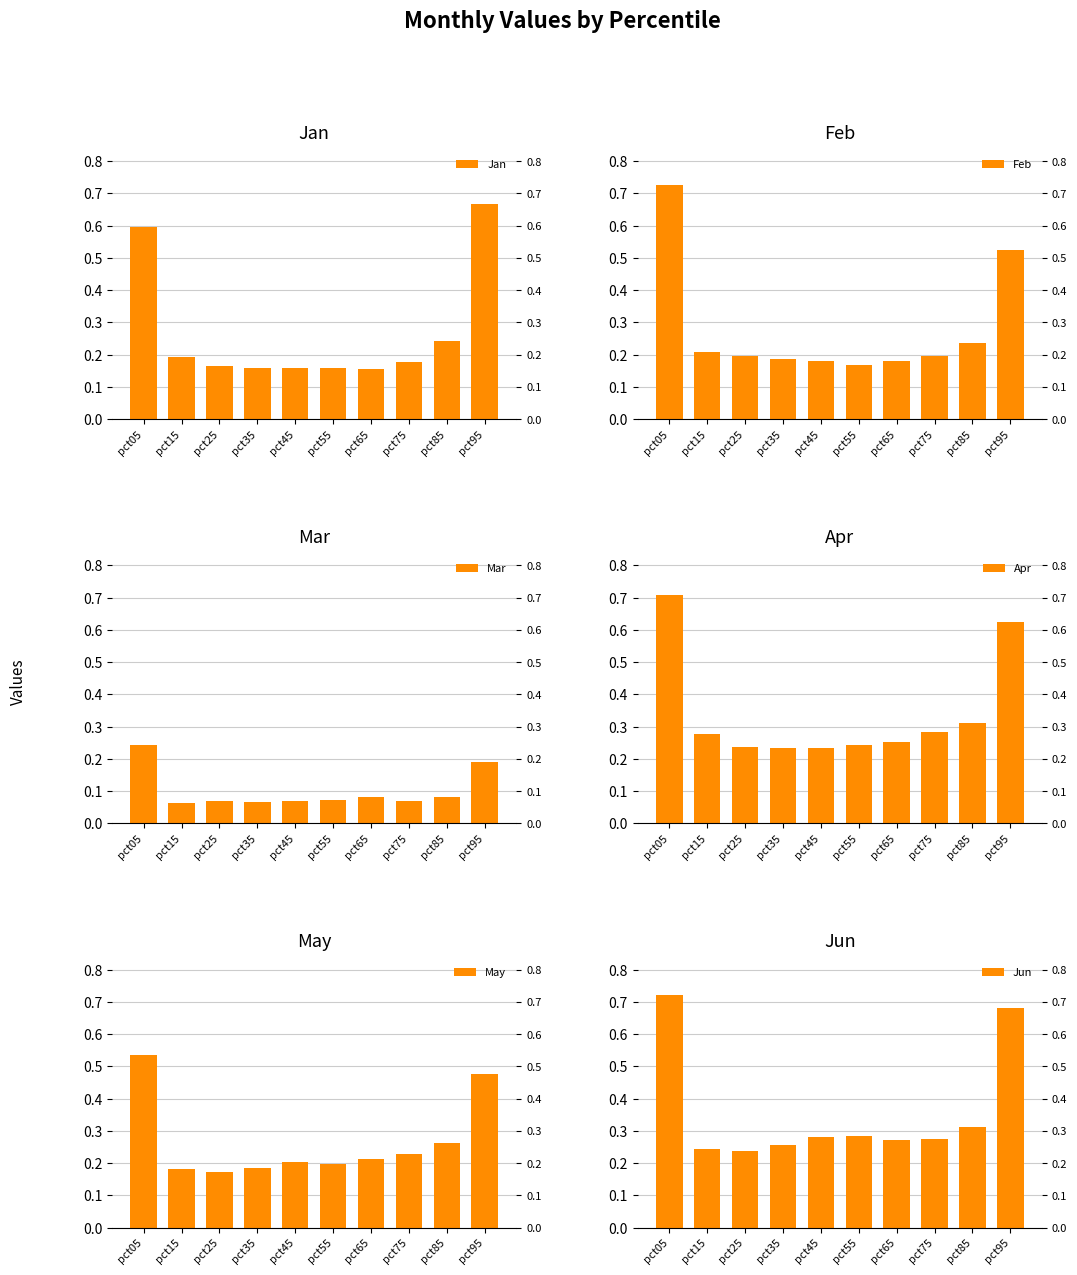

Reading left to right, extract all data points from this chart.

Jan: 0.6	0.2	0.2	0.2	0.2	0.2	0.2	0.2	0.2	0.7
Feb: 0.7	0.2	0.2	0.2	0.2	0.2	0.2	0.2	0.2	0.5
Mar: 0.2	0.1	0.1	0.1	0.1	0.1	0.1	0.1	0.1	0.2
Apr: 0.7	0.3	0.2	0.2	0.2	0.2	0.3	0.3	0.3	0.6
May: 0.5	0.2	0.2	0.2	0.2	0.2	0.2	0.2	0.3	0.5
Jun: 0.7	0.2	0.2	0.3	0.3	0.3	0.3	0.3	0.3	0.7